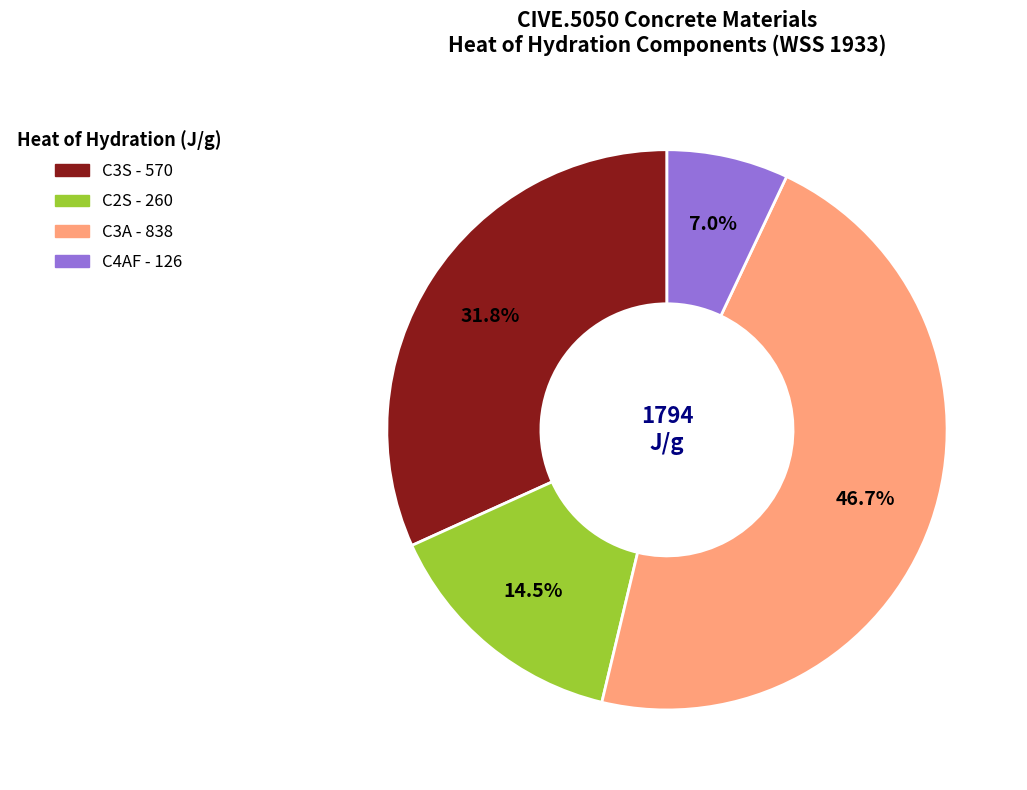

Rank the categories by value from lowest to highest.

C4AF, C2S, C3S, C3A